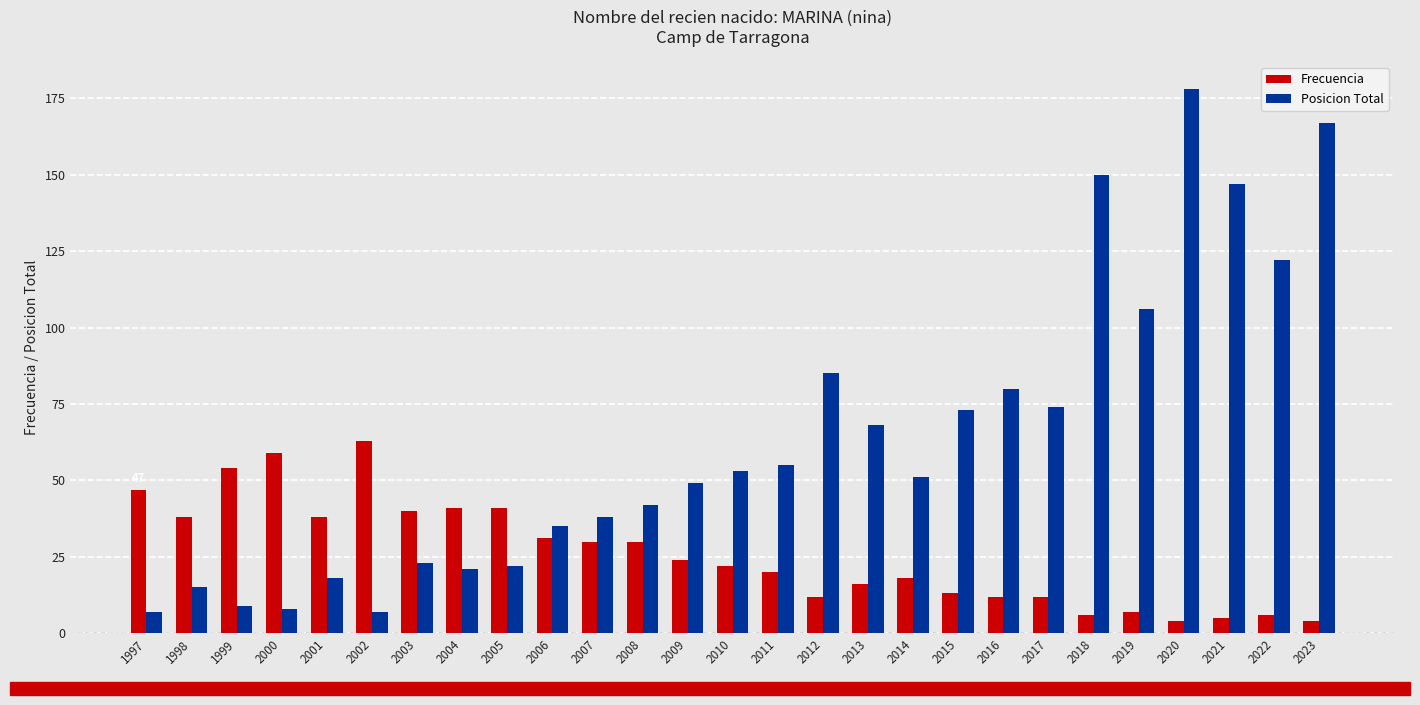

At how many categories does at least one series exceed 144?

4